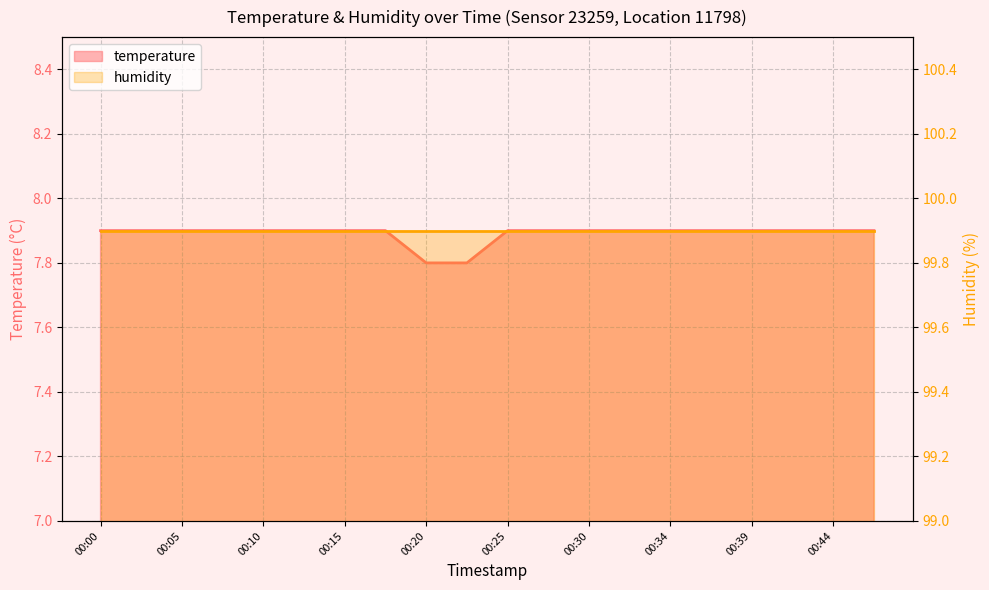

Rank the categories by value from highest to lowest.

00:00, 00:03, 00:05, 00:08, 00:10, 00:13, 00:15, 00:17, 00:25, 00:27, 00:30, 00:32, 00:34, 00:37, 00:39, 00:42, 00:44, 00:47, 00:20, 00:22